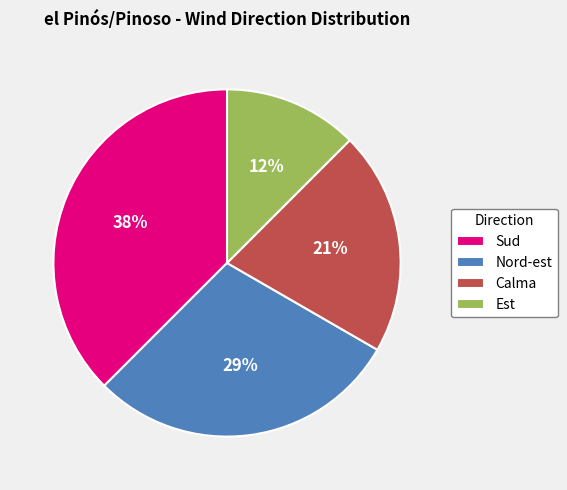

Count the number of slices in the pie.

4